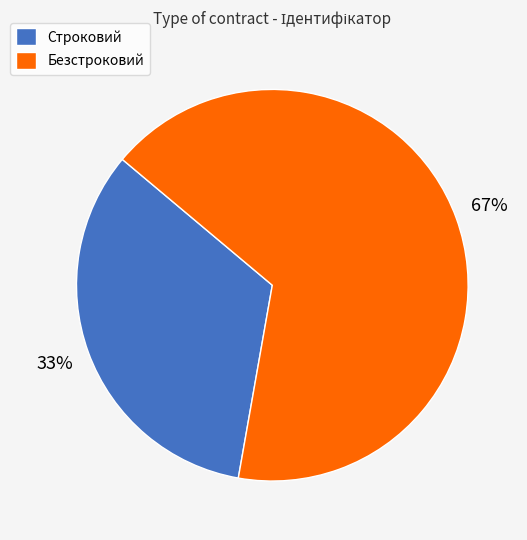

What percentage is the Строковий slice, to the nearest percent?

33%